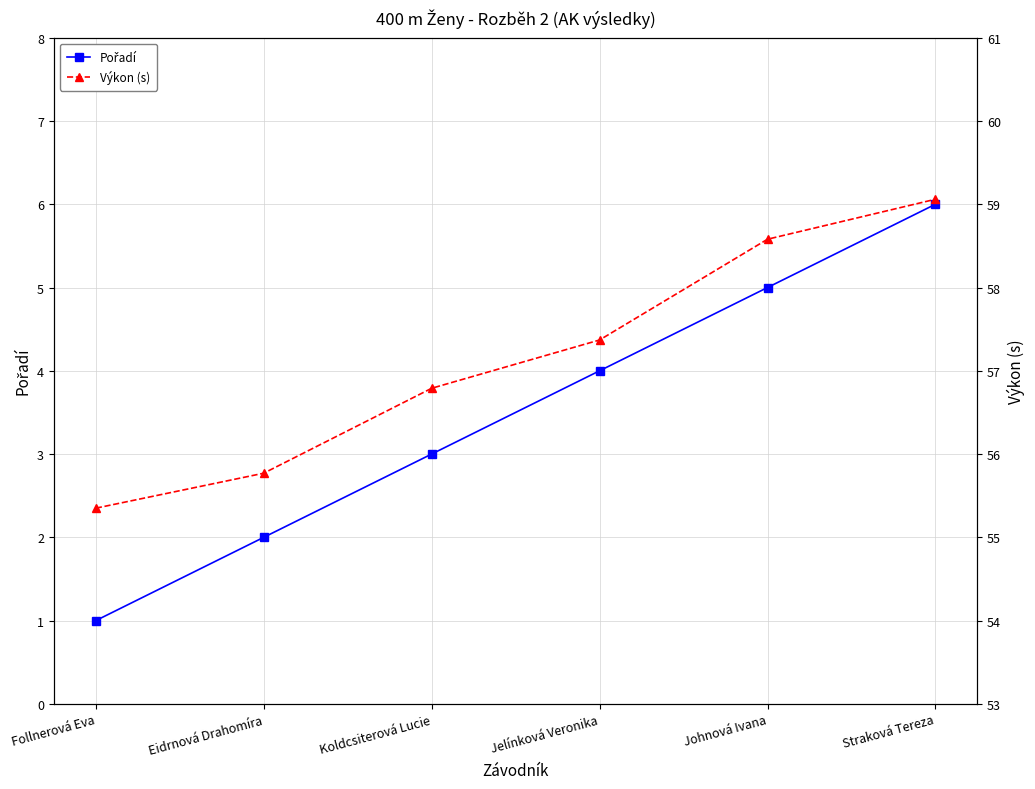

What is the difference between the highest and lowest values at Eidrnová Drahomíra?

53.8